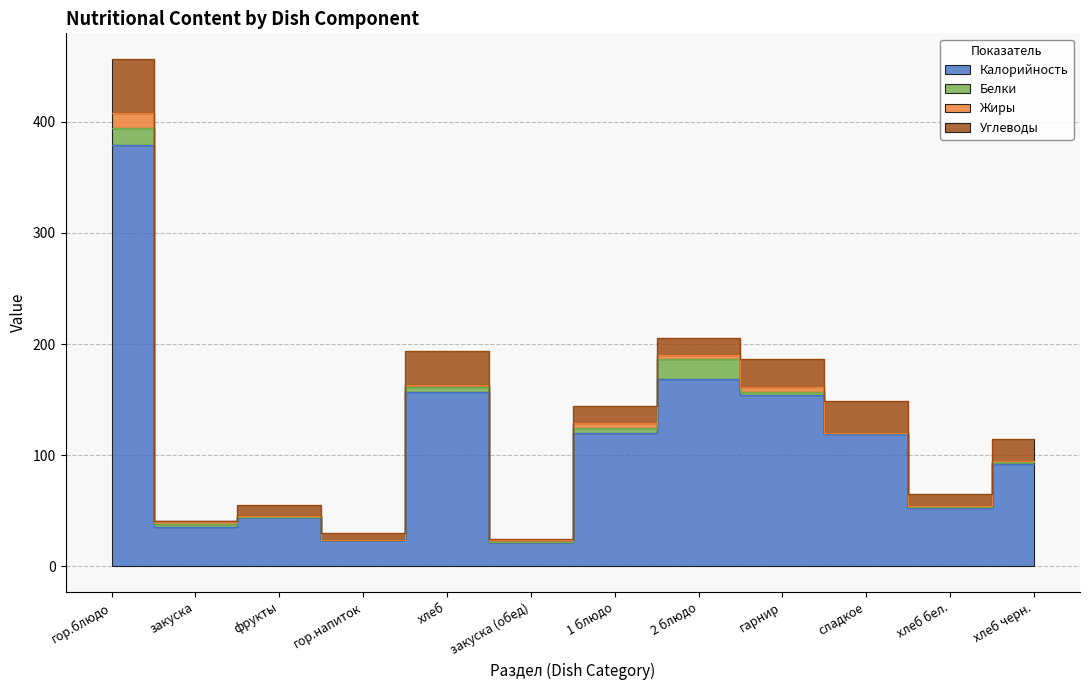

What is the difference between the Жиры values at гарнир and 1 блюдо?

0.2